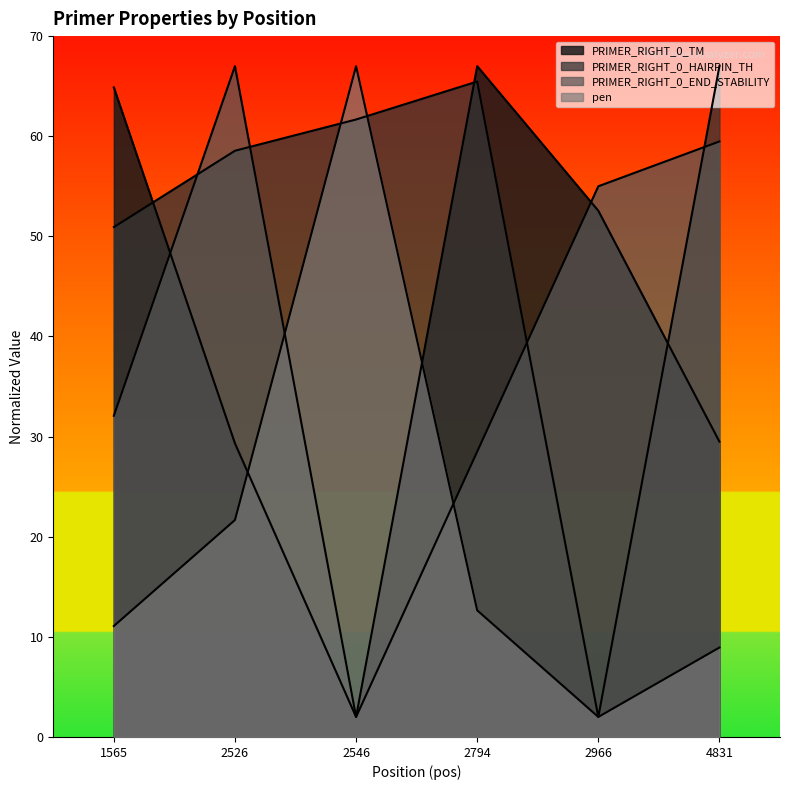

Which has a higher value, 2794 or 2526?

2794